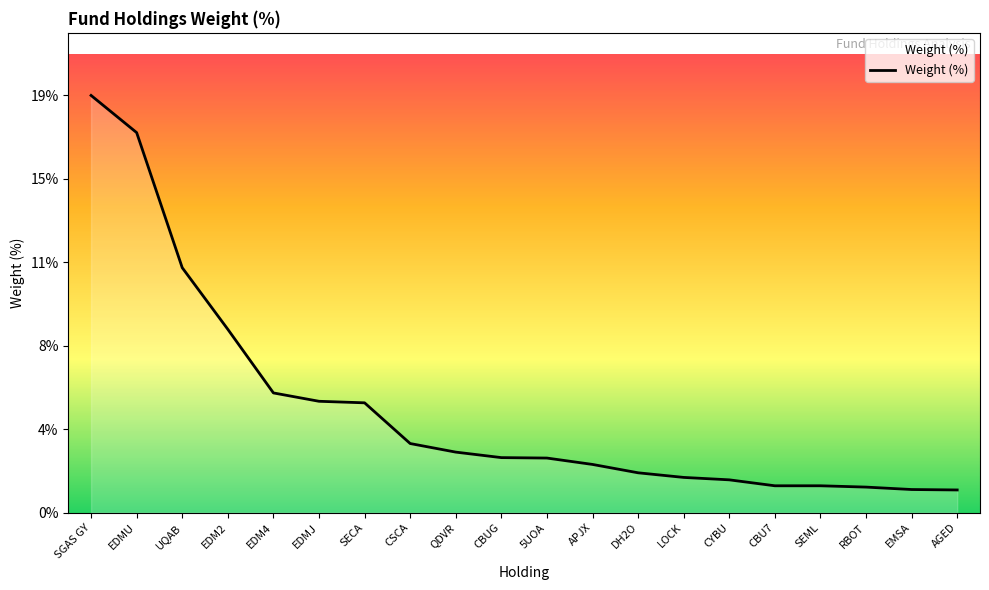

Does the chart display data point markers on the line(s)?

No